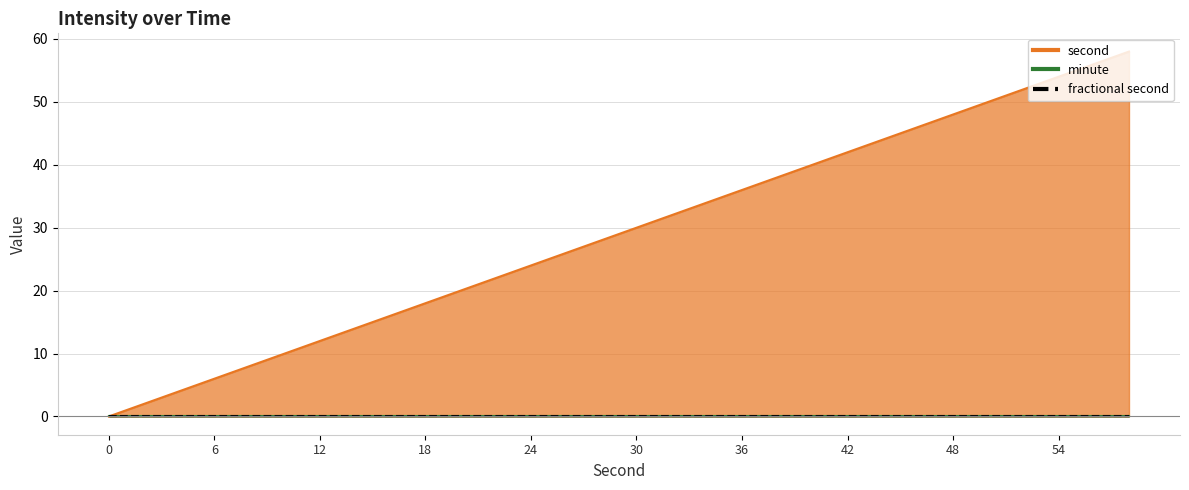

True or false: second and minute cross at least once.

False